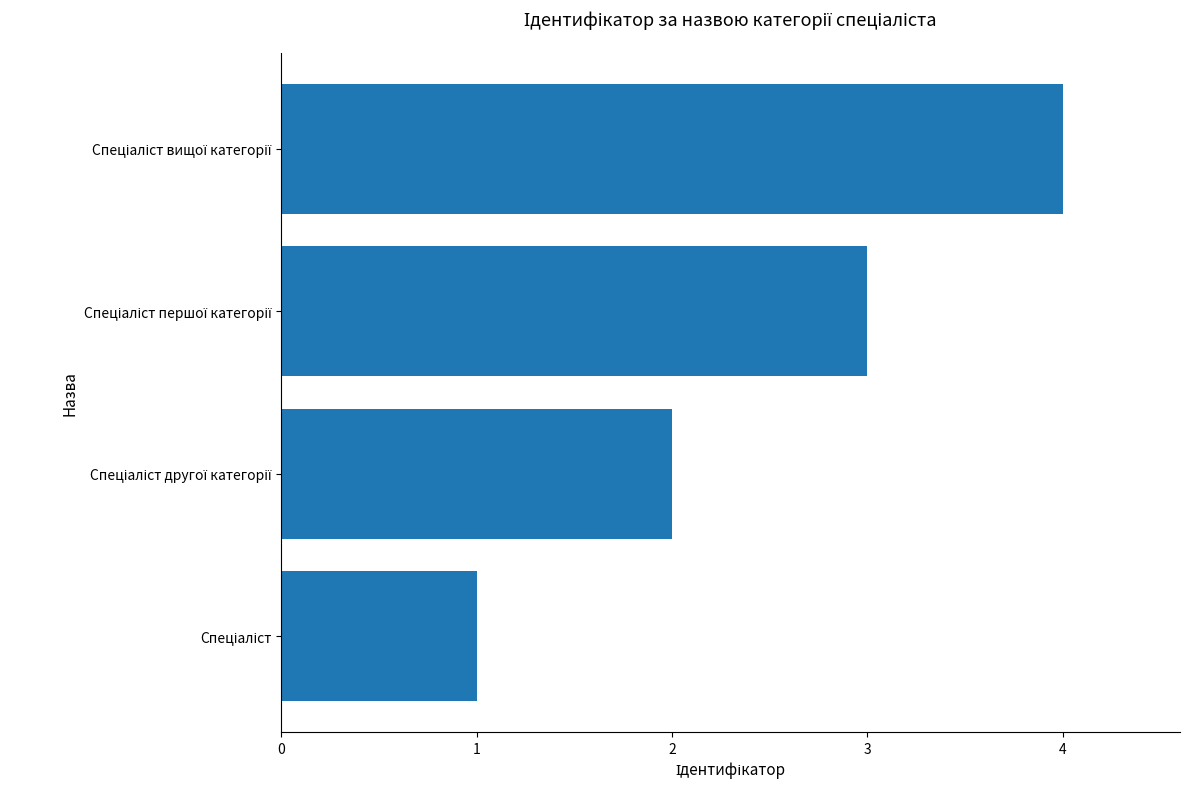

What is the greatest value displayed?

4